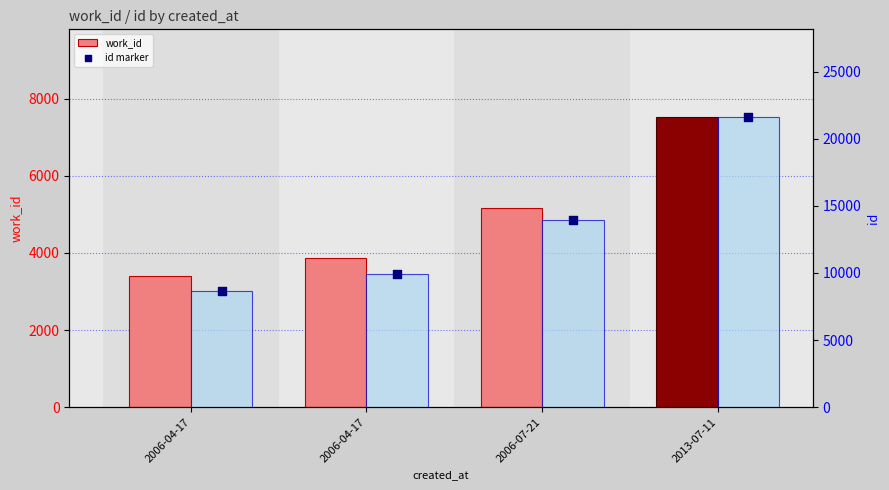

What is the total value across all series at 2013-07-11?

50844